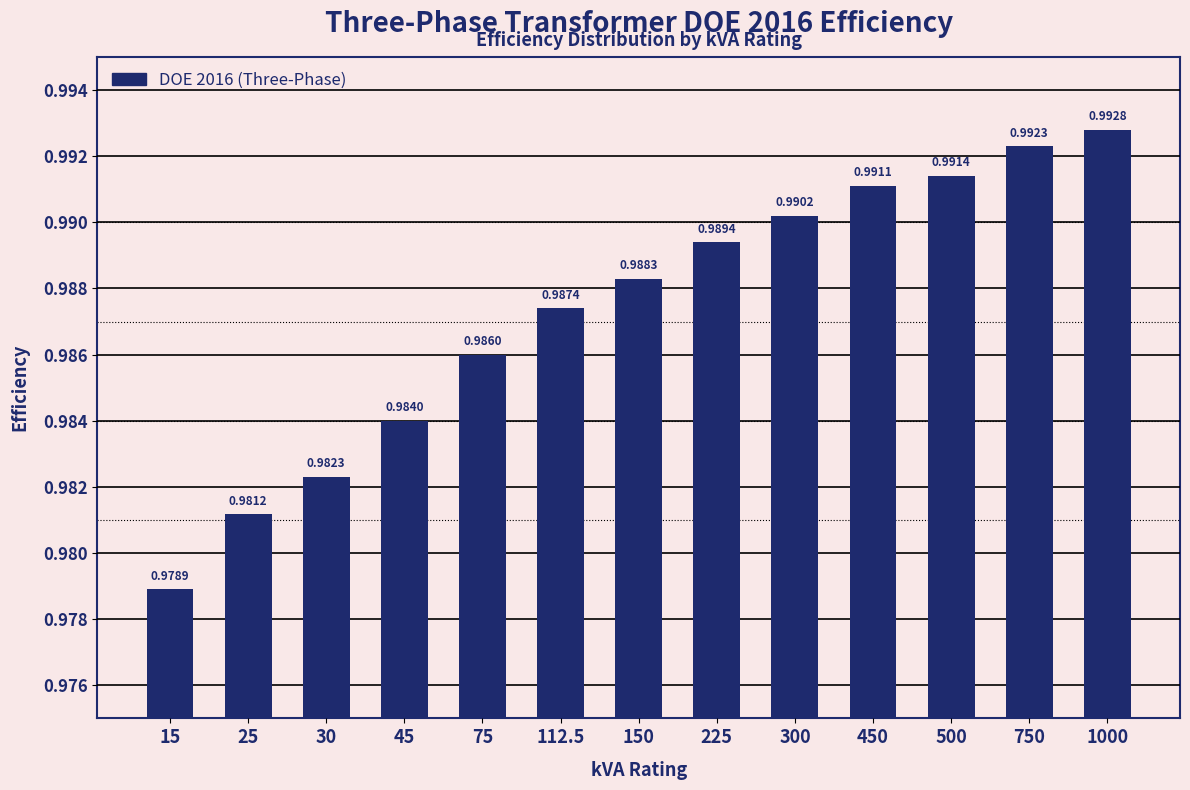

Rank the categories by value from lowest to highest.

15, 25, 30, 45, 75, 112.5, 150, 225, 300, 450, 500, 750, 1000